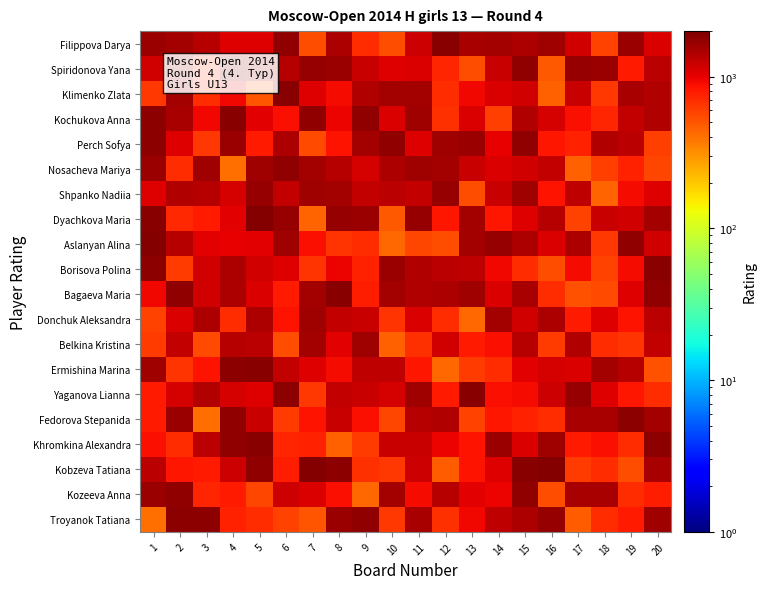

How many distinct data groups are displayed?

20